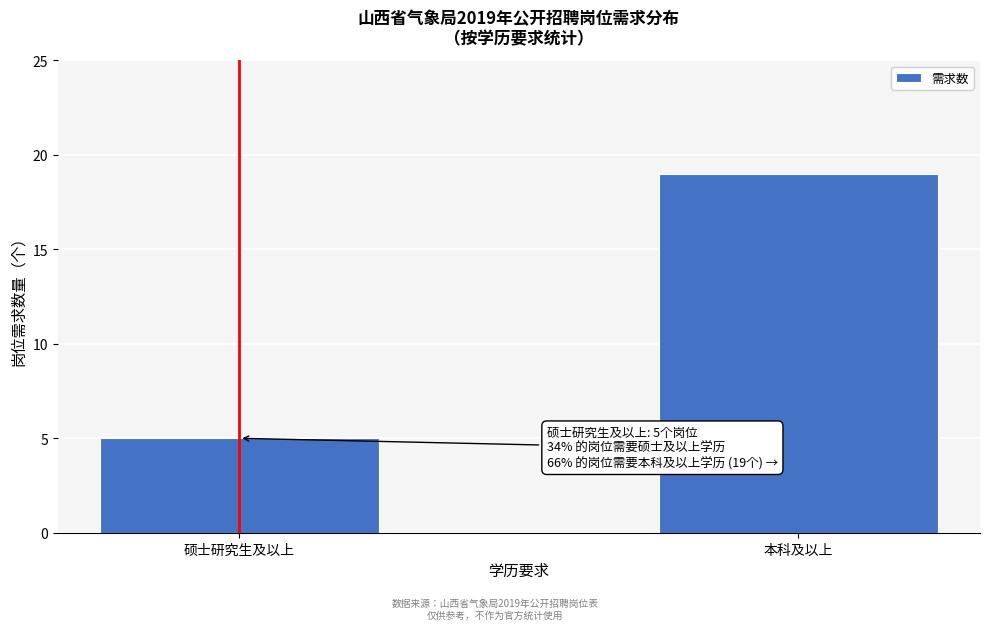

Reading left to right, what are all the values shown in this chart?

5	19